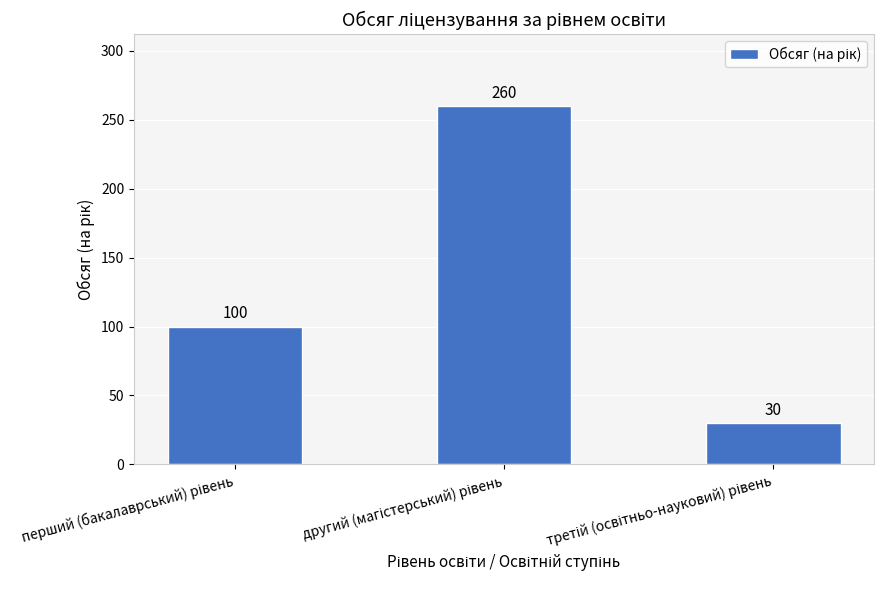

What is the value of the 2nd bar from the left?

260